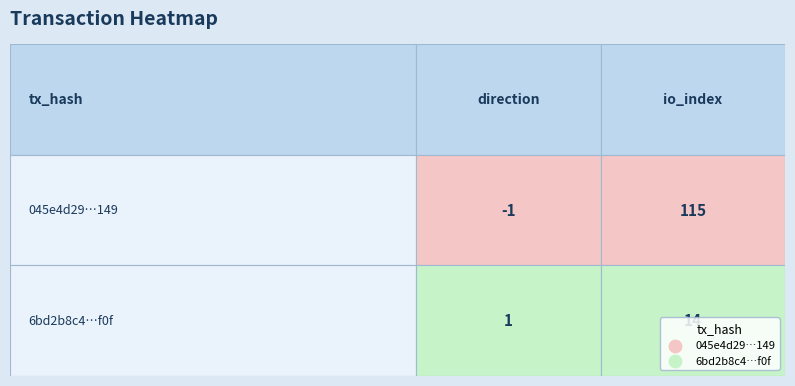

Reading left to right, extract all data points from this chart.

045e4d29a38f5efc0df2e2373fb8c0a616aa149: 0=-1	1=115
6bd2b8c445e4768d3209835b0e208db1547db0f: 0=1	1=14